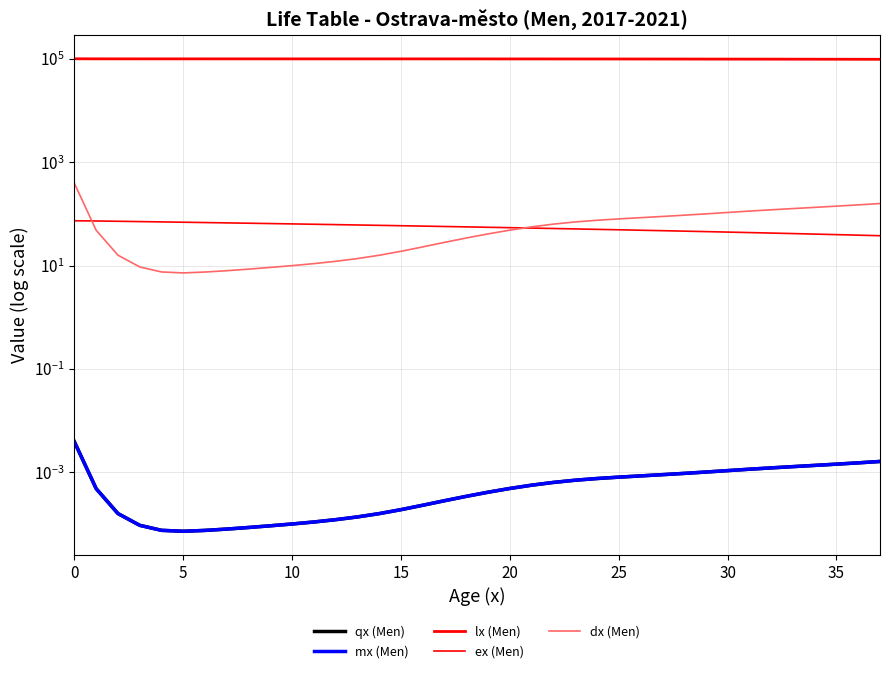

The dx (Men) series shows 142.0 at 0. True or false?

False